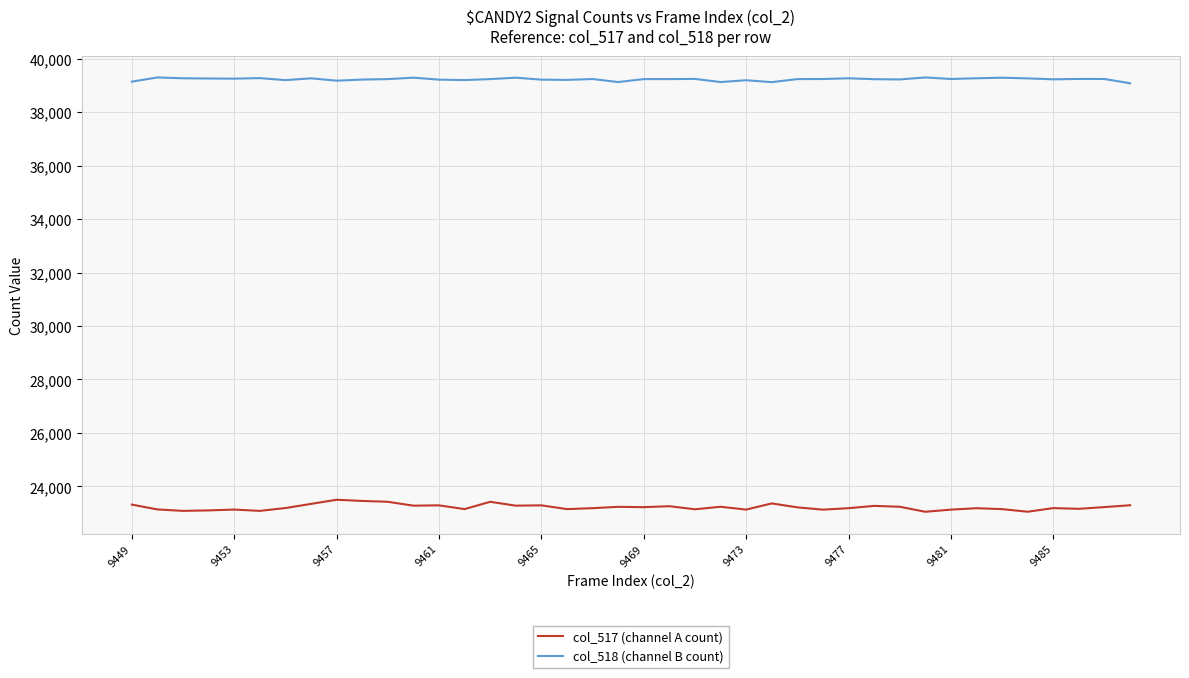

Which series has the largest total across all categories?

col_518 (channel B count)